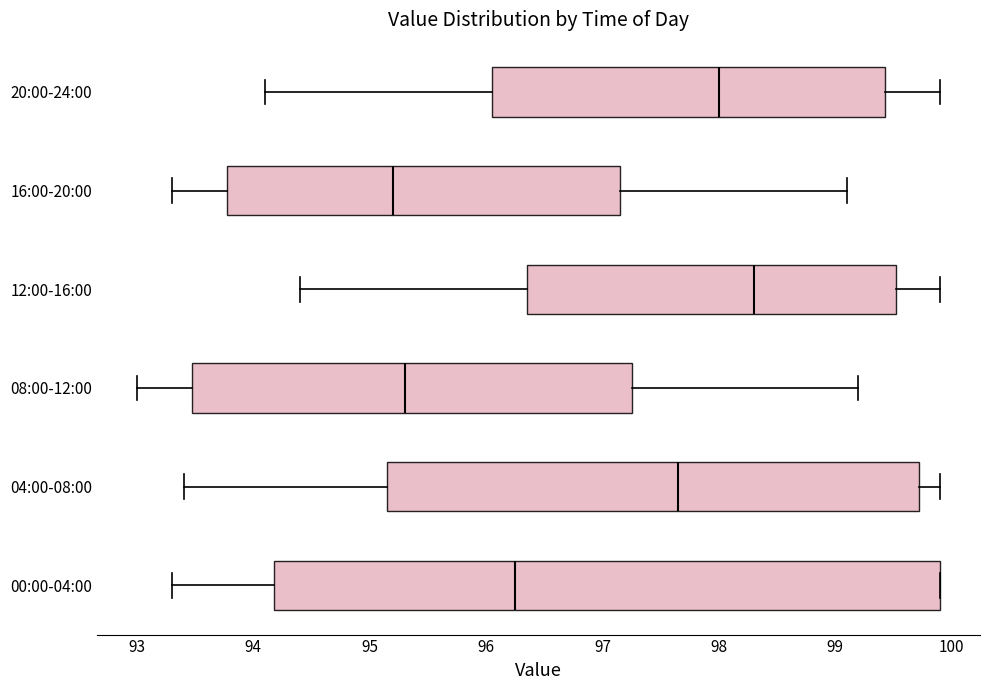

Which box's median line is the furthest to the left?

16:00-20:00